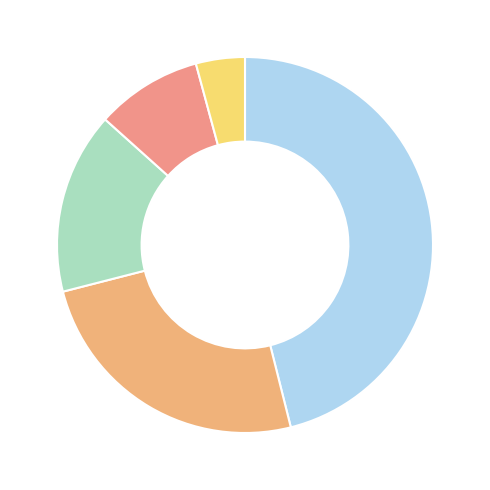

Does any single category account for the majority?

No